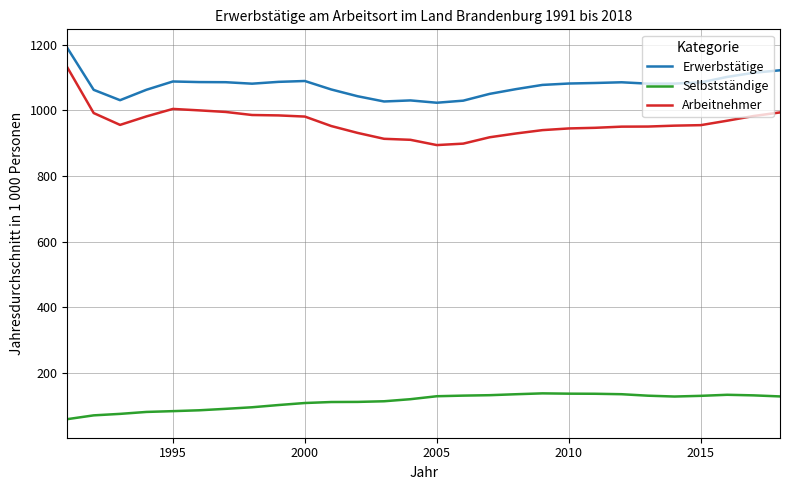

Rank the series by their maximum value, from lowest to highest.

Selbstständige, Arbeitnehmer, Erwerbstätige